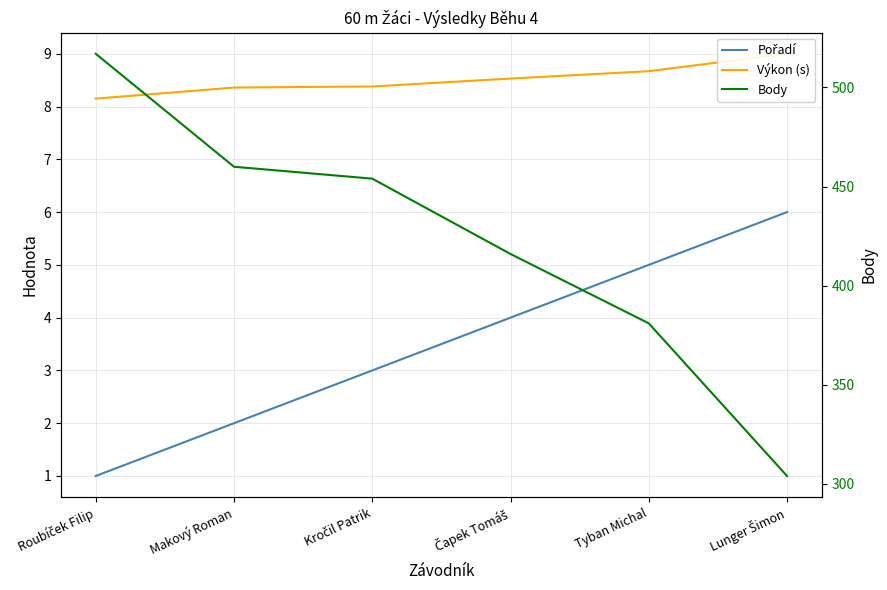

List the series in order of their peak value, lowest first.

Pořadí, Výkon (s), Body